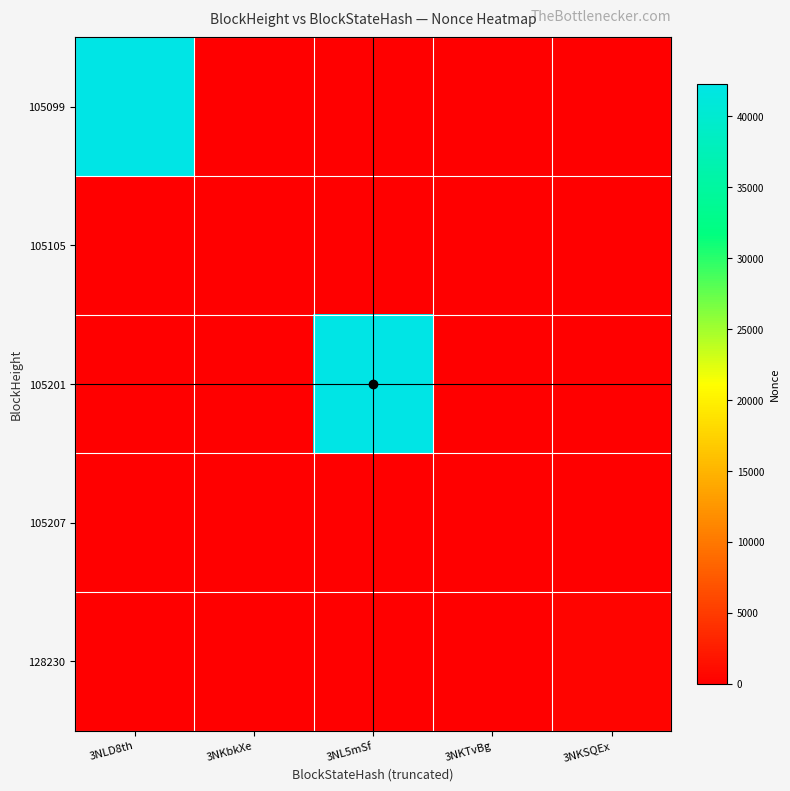

What is the total value across all series at 3NLD8th?

42232